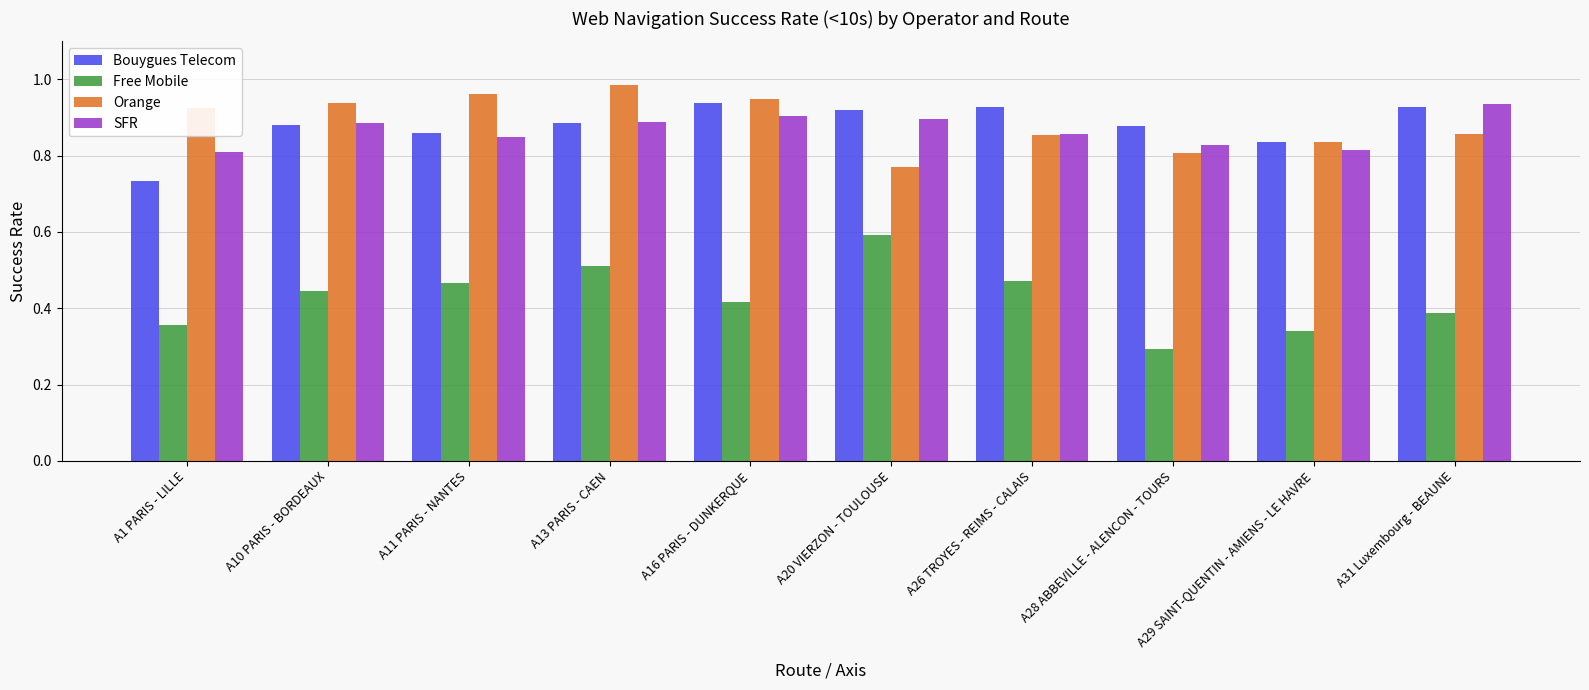

Rank the series at A20 VIERZON - TOULOUSE from lowest to highest value.

Free Mobile, Orange, SFR, Bouygues Telecom